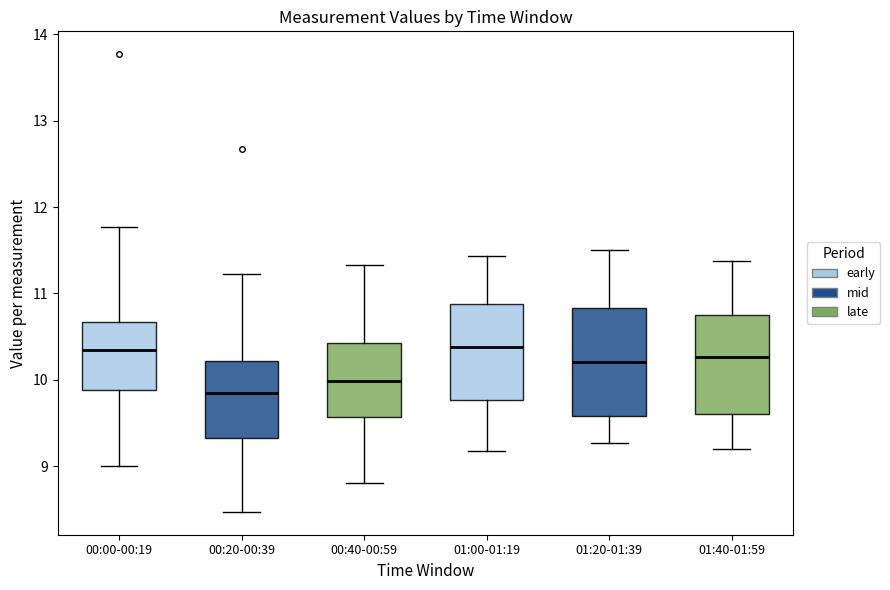

Which box's median line is the lowest?

00:20-00:39